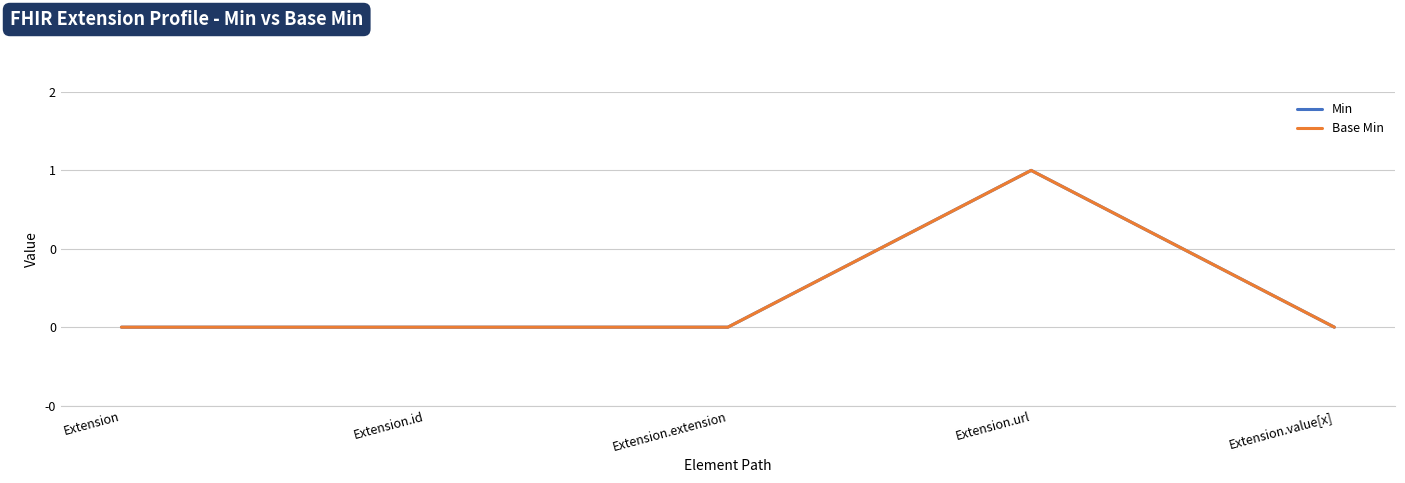

What is the label of the 2nd point from the left?

Extension.id